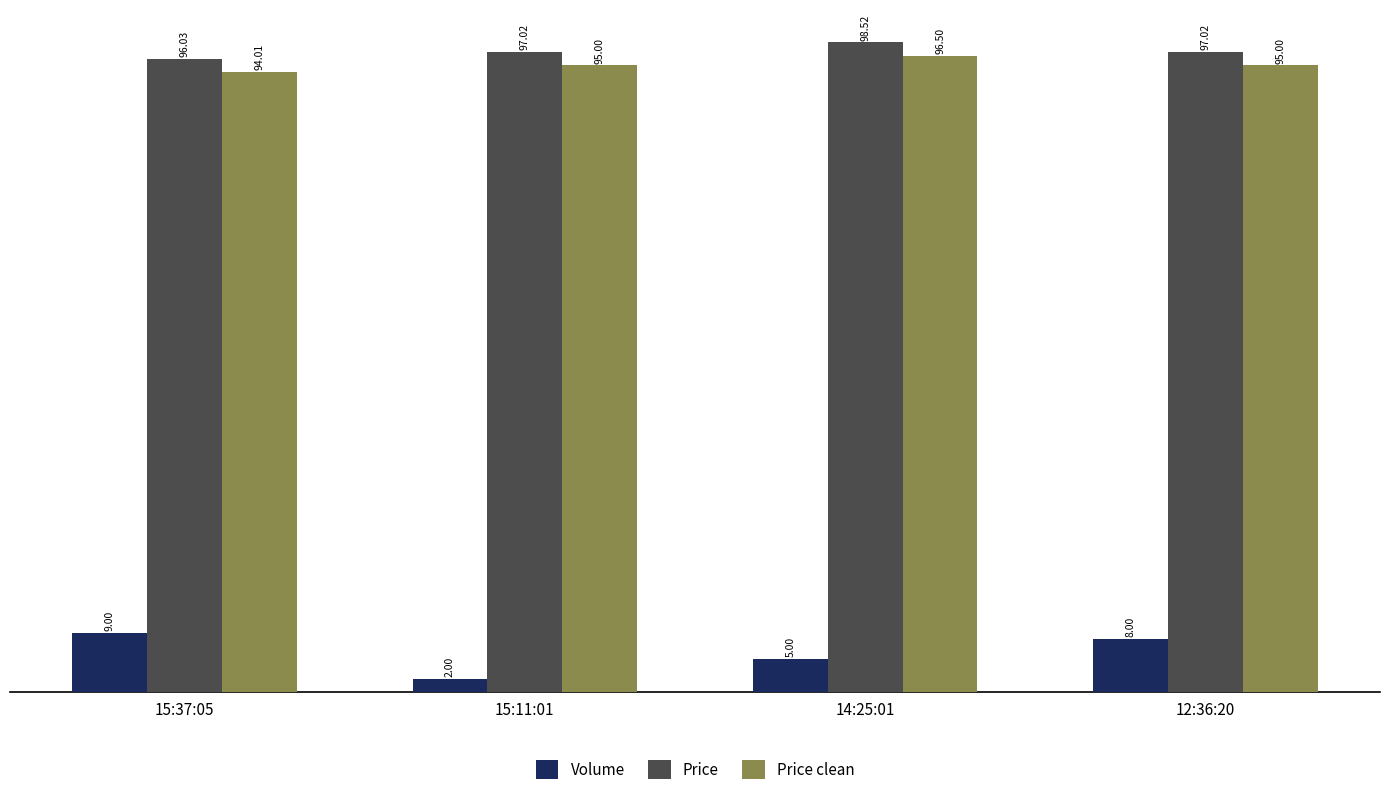

What is the label of the 1st bar from the left?

15:37:05